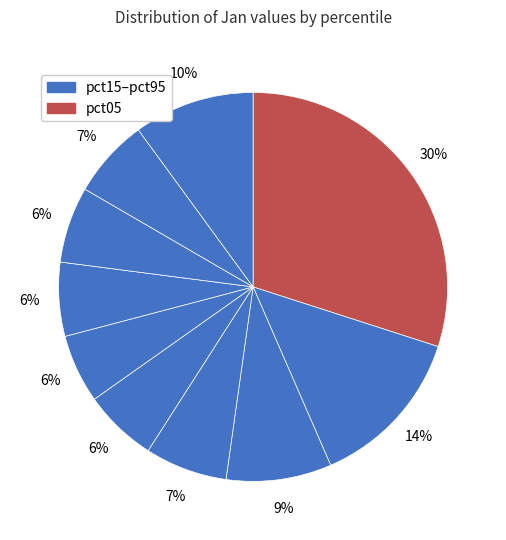

How many slices are in this pie chart?

10